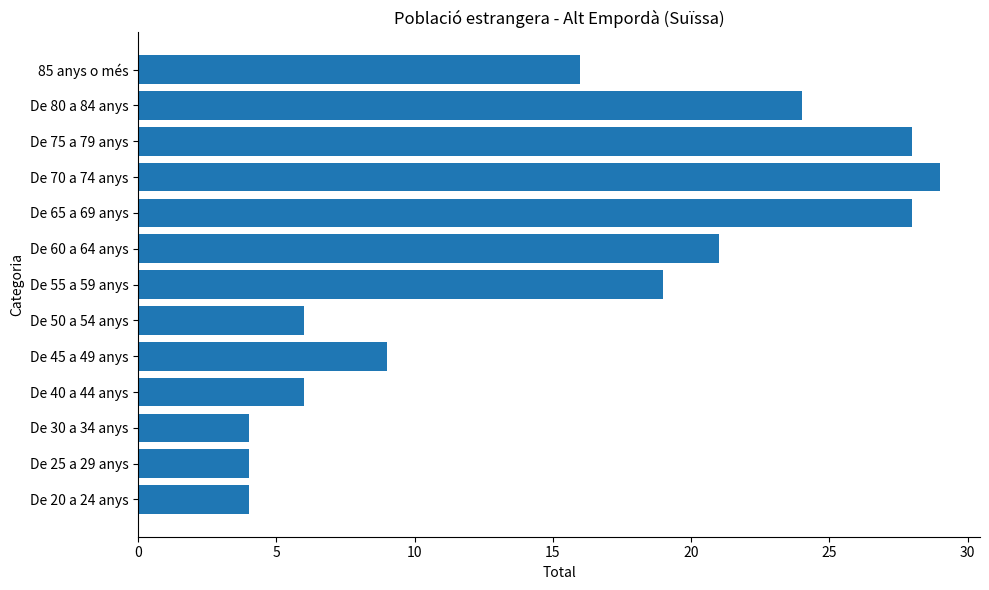

What is the difference between the maximum and minimum values?

25